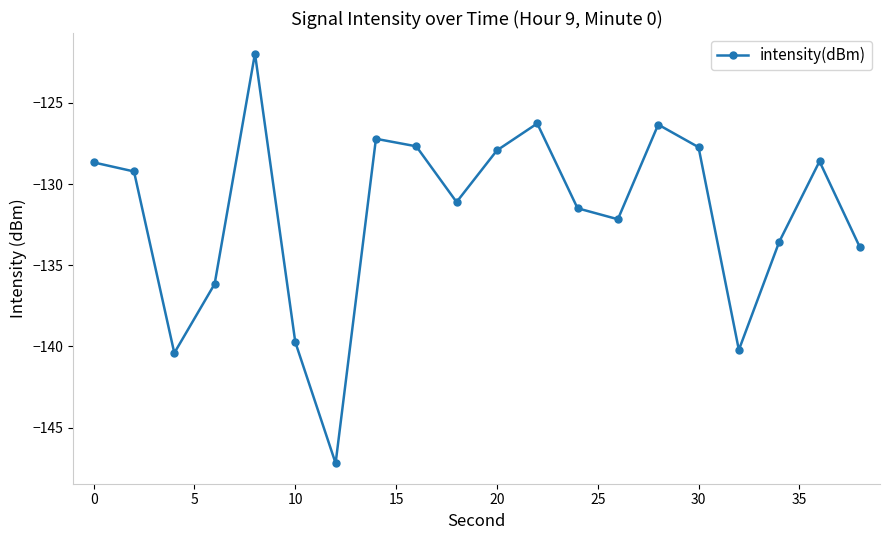

What is the minimum value shown in the chart?

-147.2